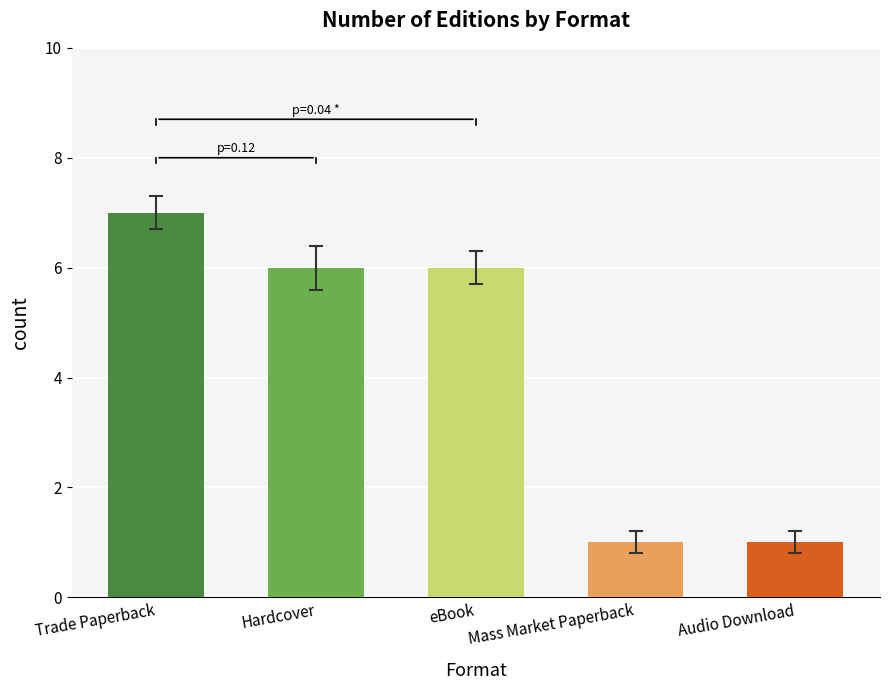

Which label corresponds to the largest value in the chart?

Trade Paperback